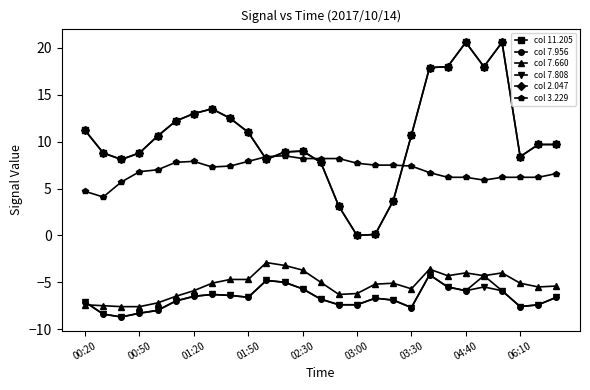

What is the difference between the maximum and minimum values in the col 7.660 series?

4.7